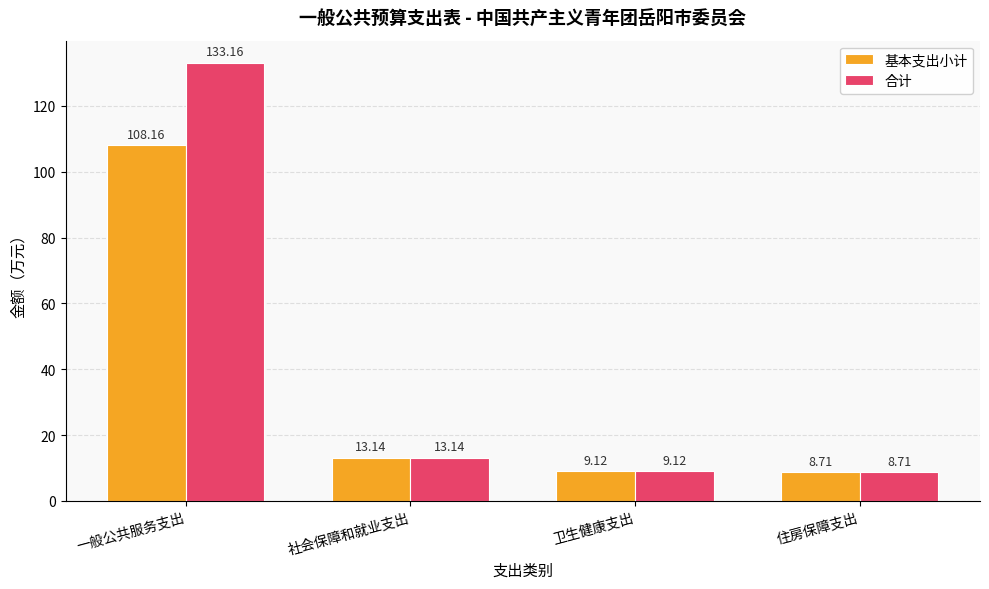

How many groups of bars are there?

4